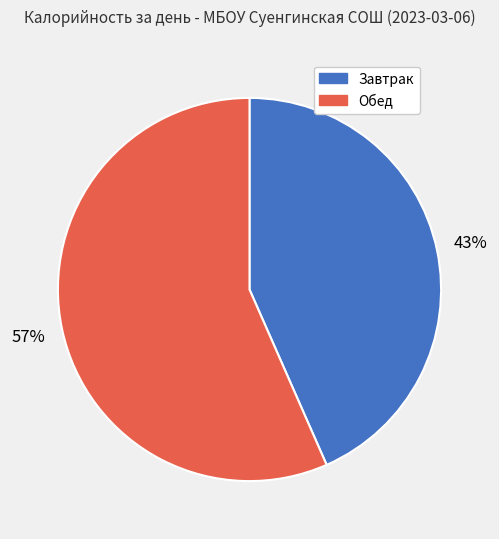

Which category has the smallest portion of the pie?

Завтрак